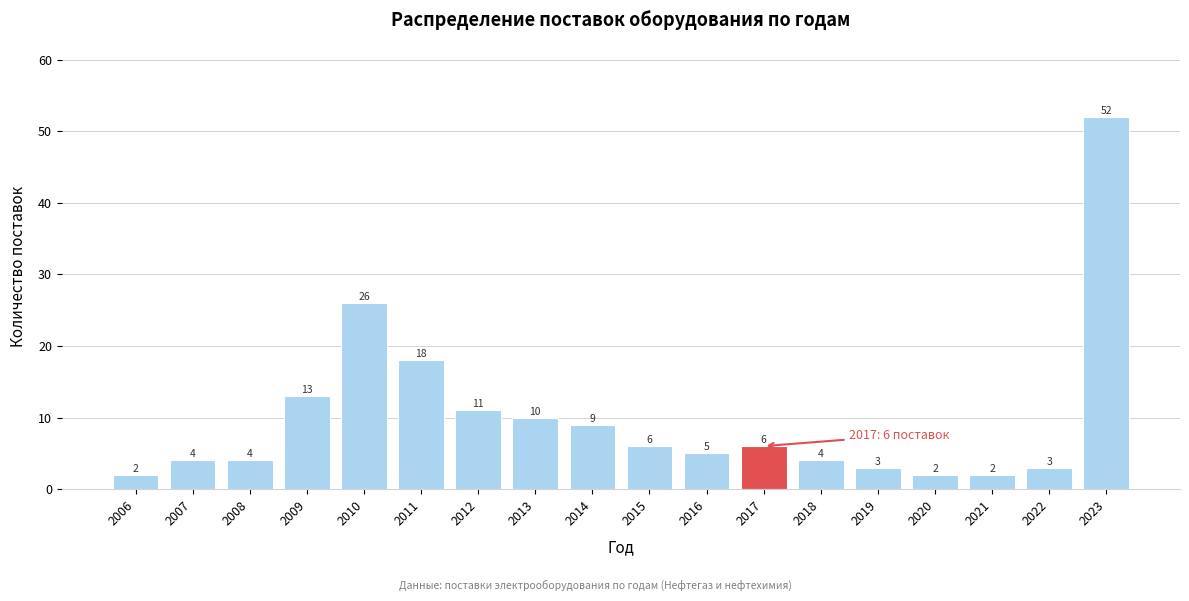

Reading left to right, transcribe all the data shown in this chart.

2006=2	2007=4	2008=4	2009=13	2010=26	2011=18	2012=11	2013=10	2014=9	2015=6	2016=5	2017=6	2018=4	2019=3	2020=2	2021=2	2022=3	2023=52